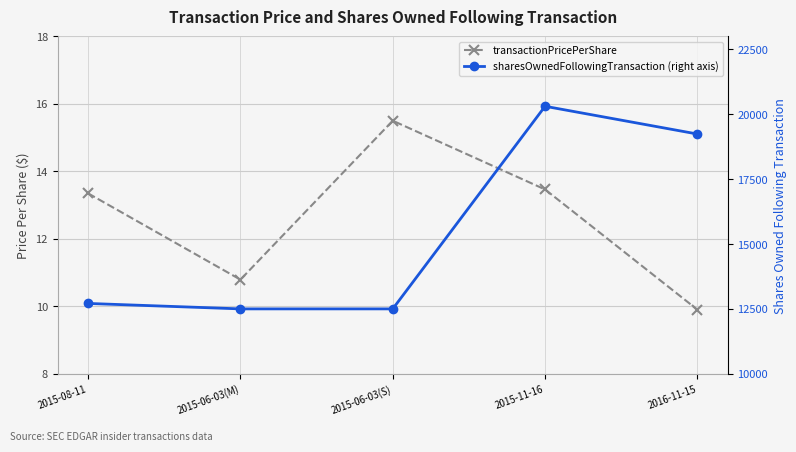

Is it true that sharesOwnedFollowingTransaction (right axis) equals 12710.0 at 2015-08-11?

True